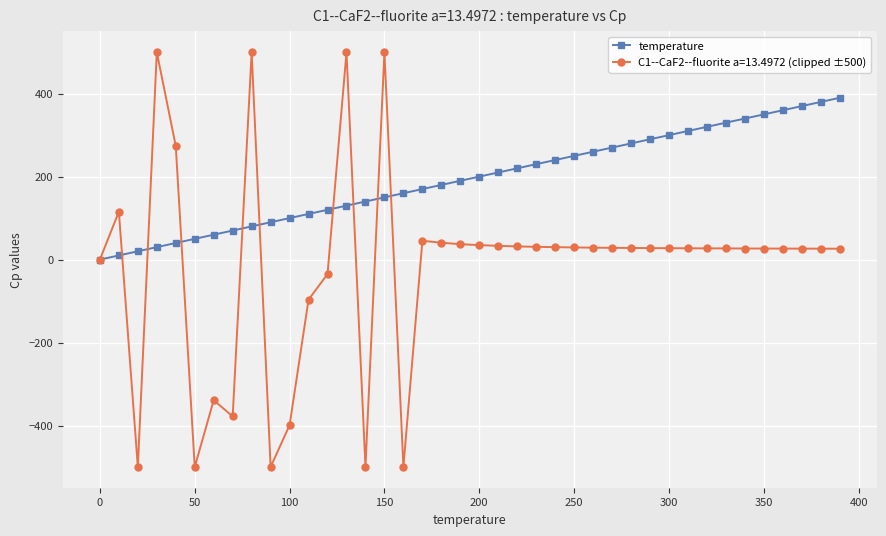

How many series are shown in this chart?

2